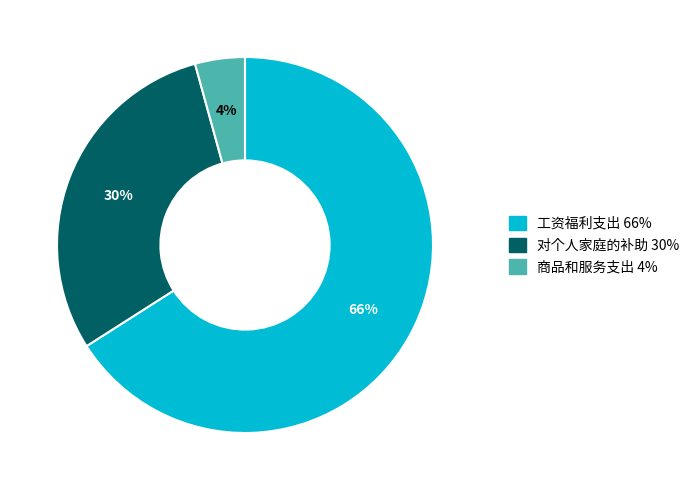

What percentage is the 对个人家庭的补助 slice, to the nearest percent?

30%